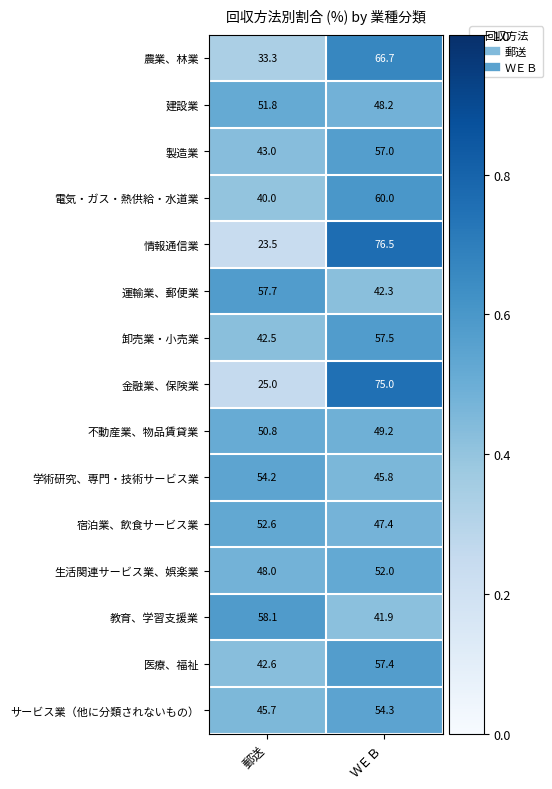

Read the サービス業（他に分類されないもの） value at 郵送.

45.7